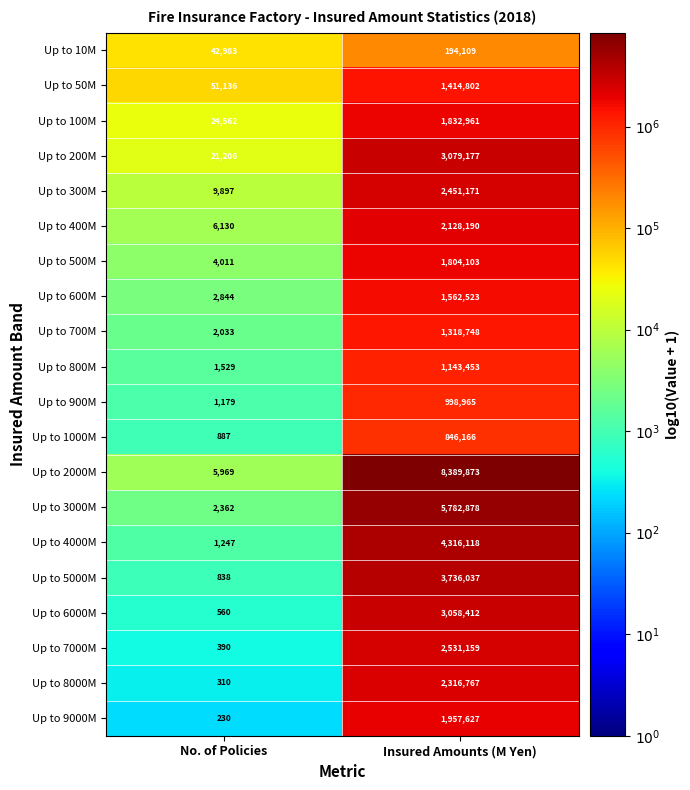

At which category does the chart reach its peak across all series?

Insured Amounts (M Yen)